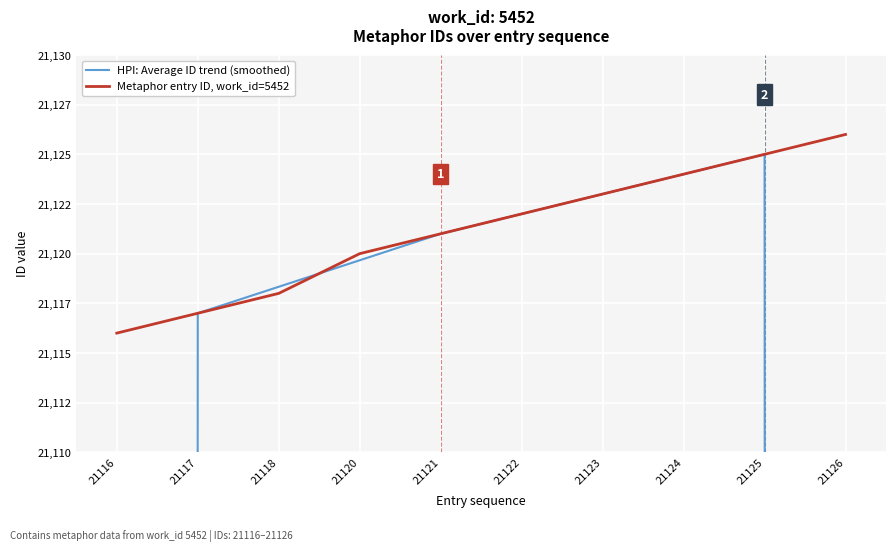

At which label does Metaphor entry ID, work_id=5452 reach its peak?

21126